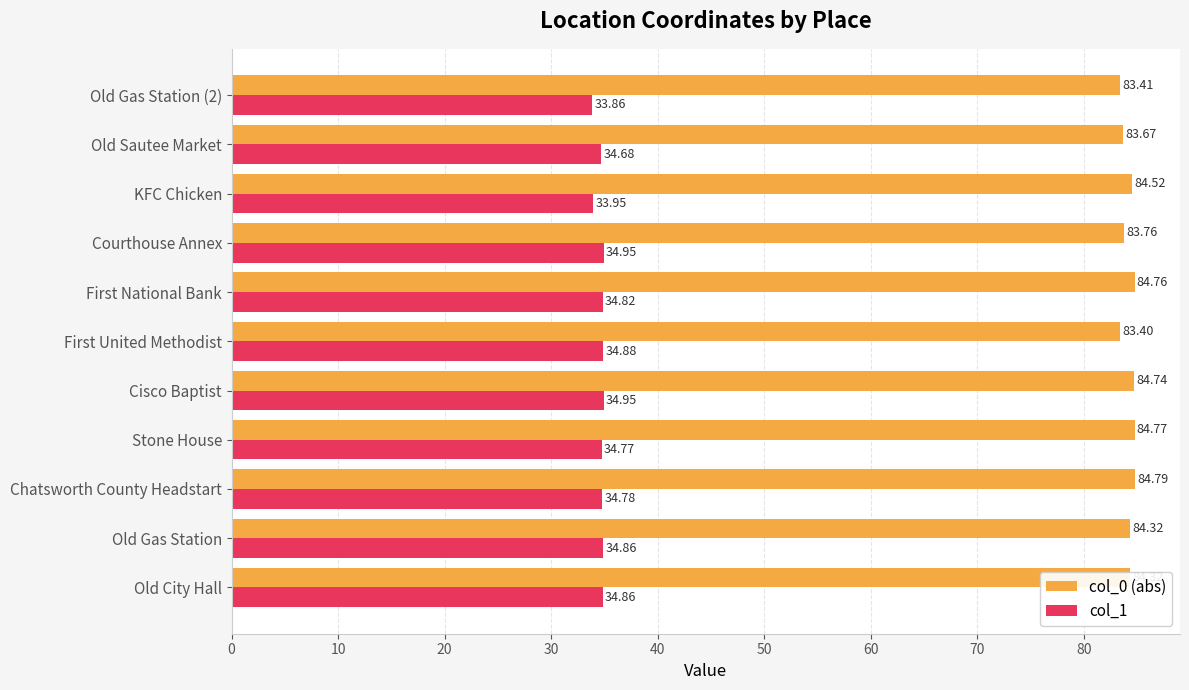

What is the difference between the maximum and minimum values in the col_1 series?

1.1